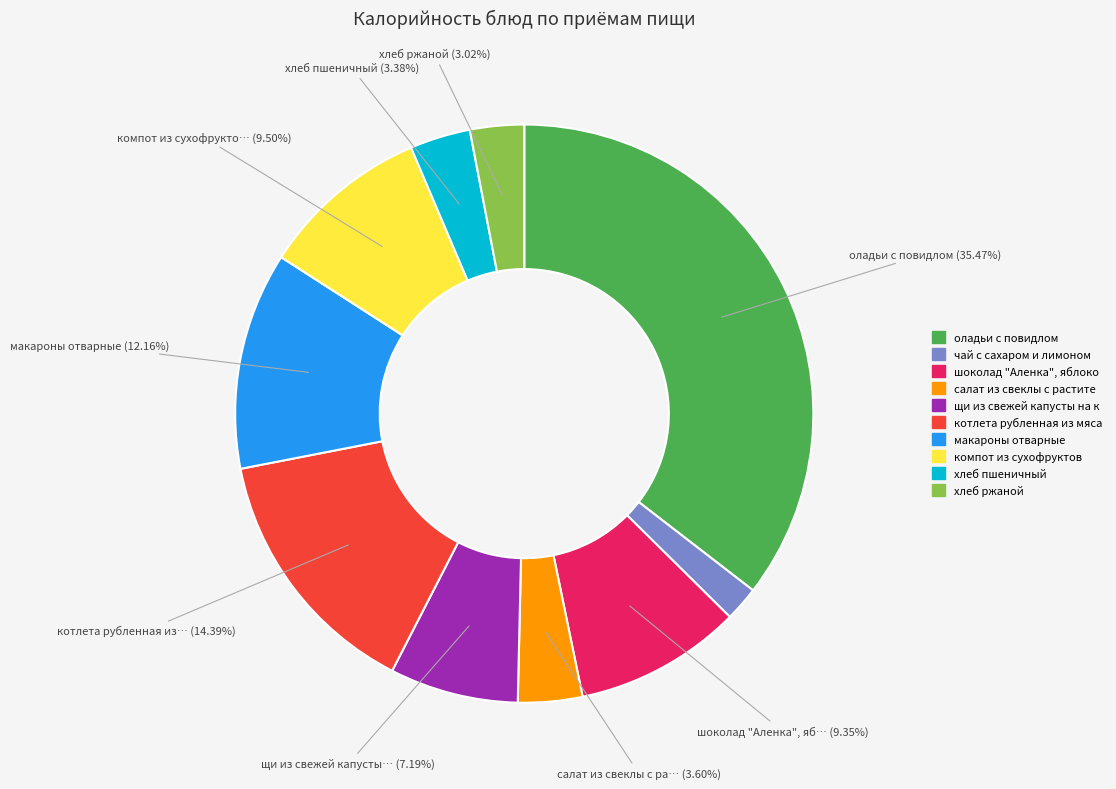

Does any single category account for the majority?

No